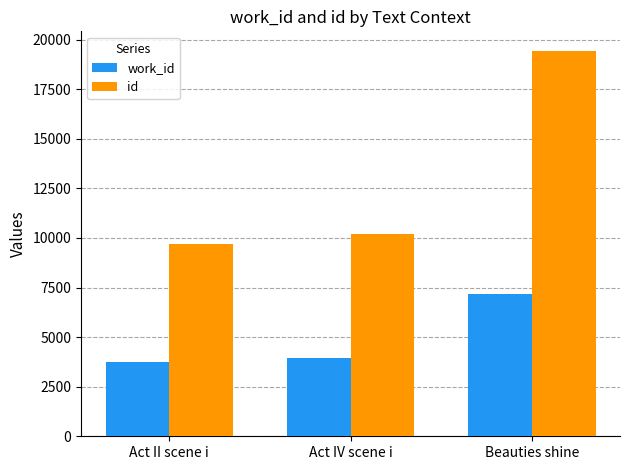

At Beauties shine, list the series in order from smallest to largest.

work_id, id